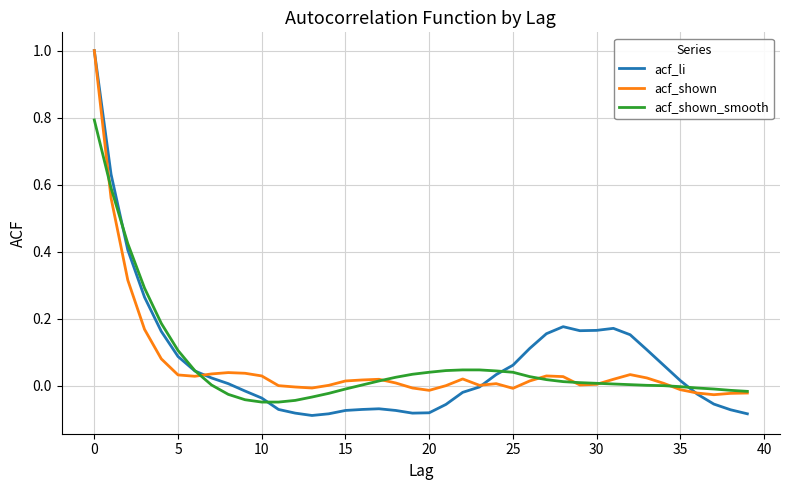

Which series has the largest range (max minus min)?

acf_li